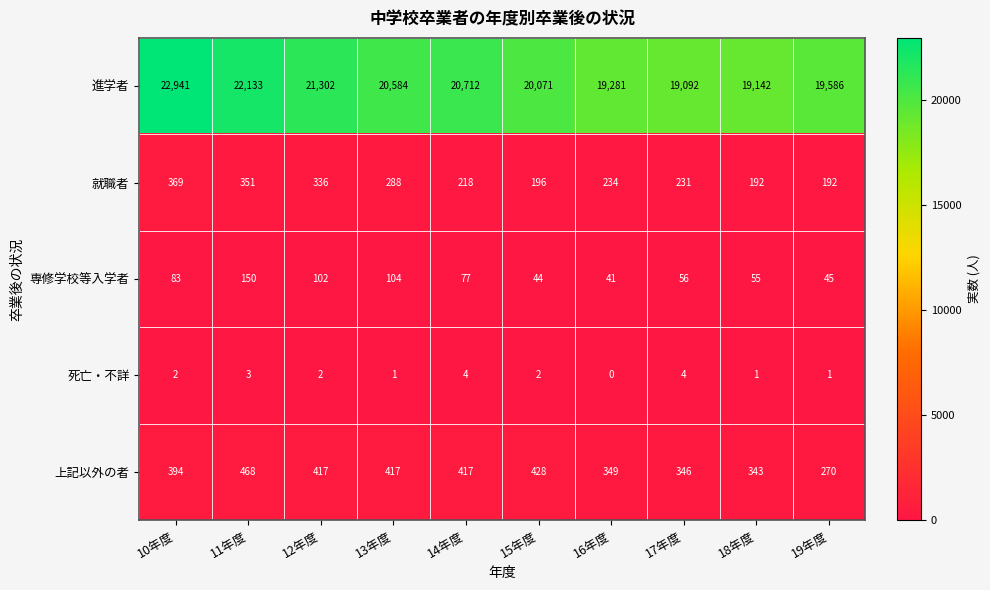

What is the maximum value shown in the chart?

22941